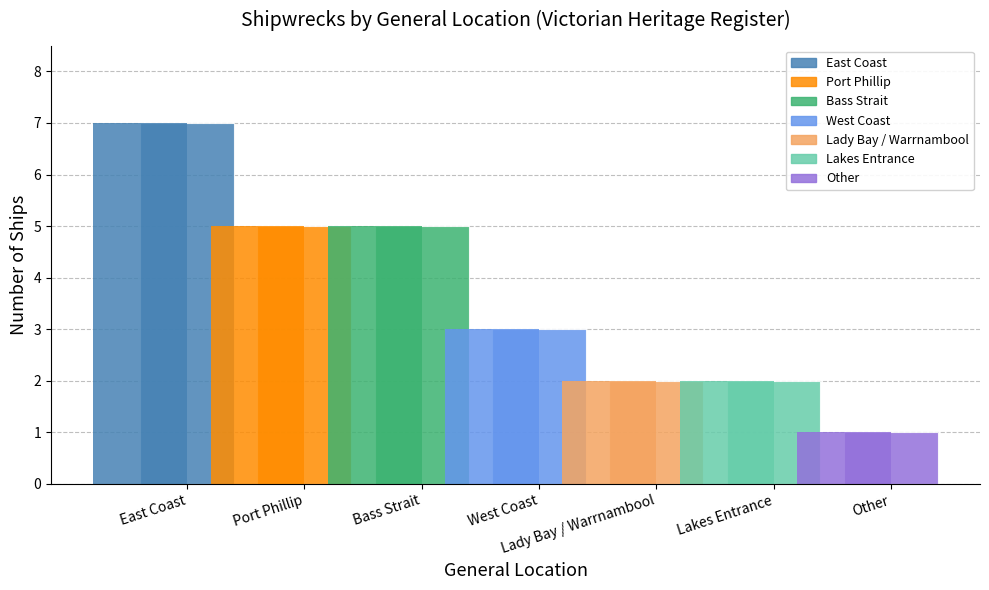

What is the approximate value at East Coast?

7